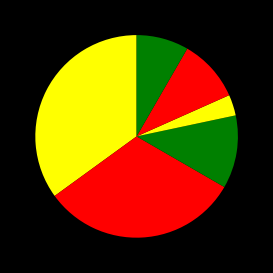

How many slices are in this pie chart?

6